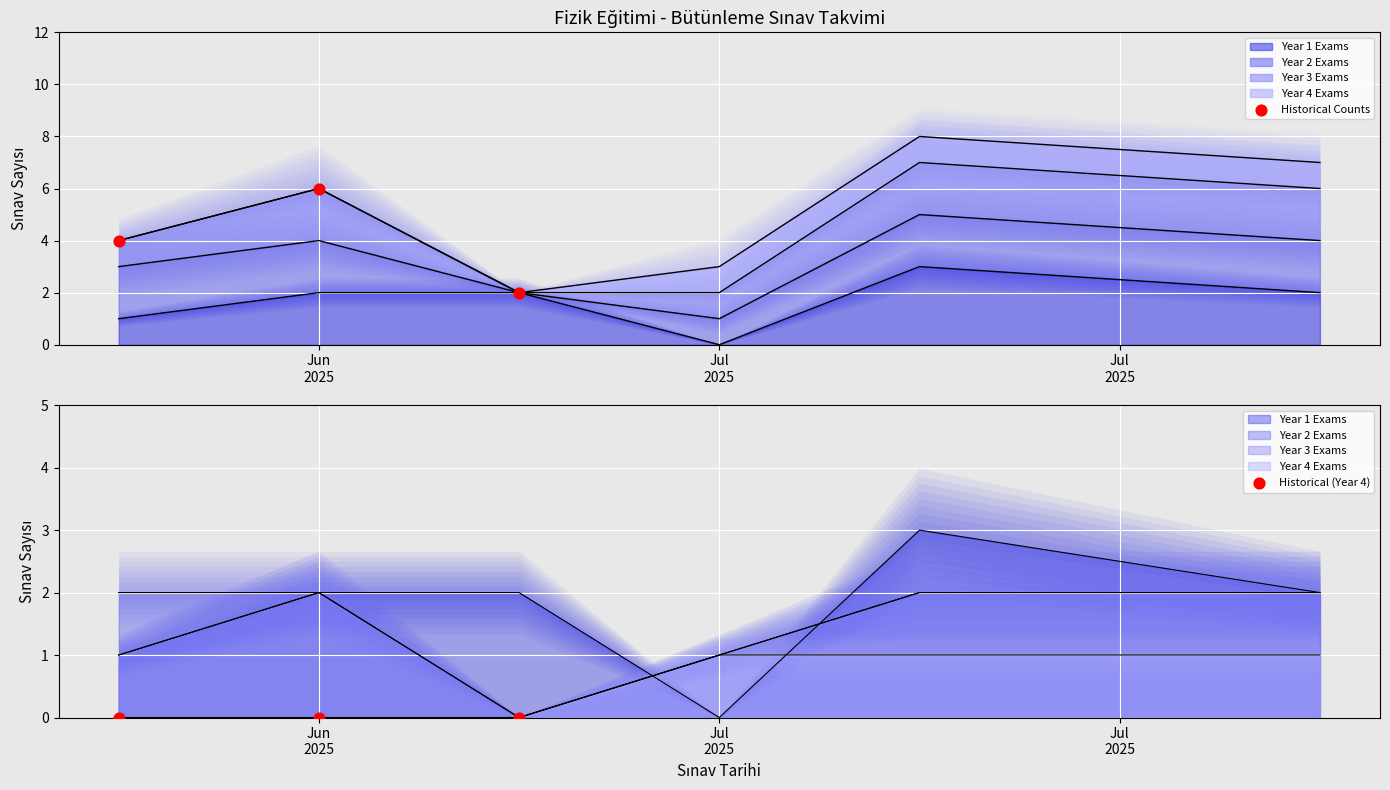

At how many categories does at least one series exceed 2?

2